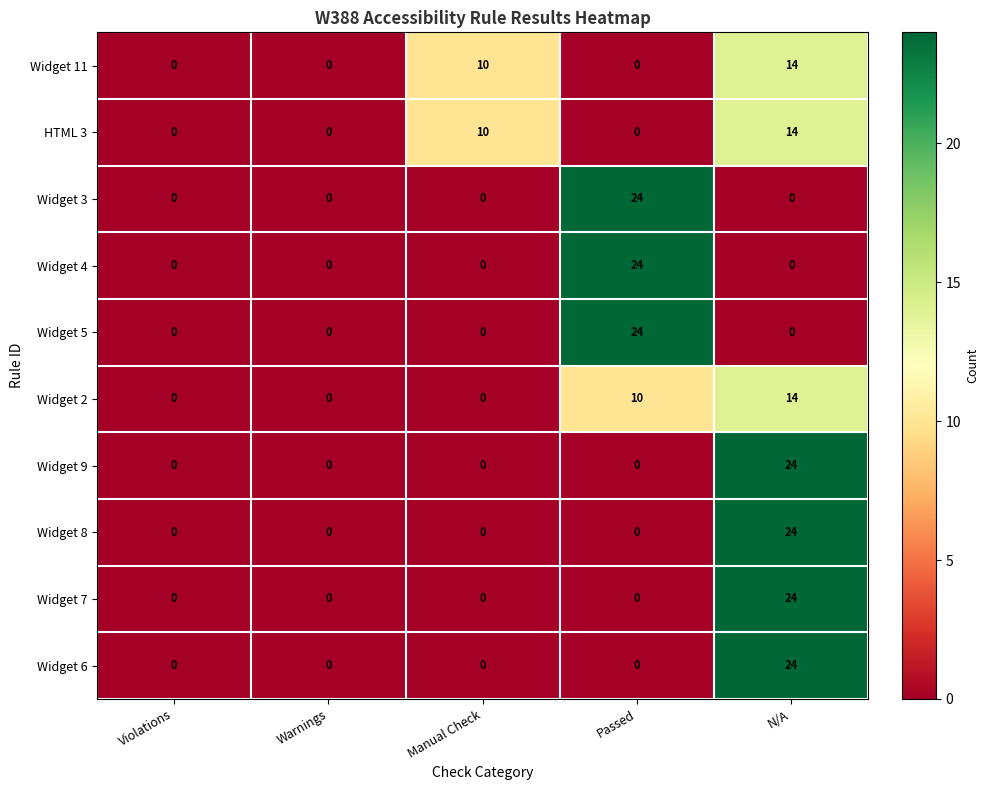

How many distinct data groups are displayed?

10